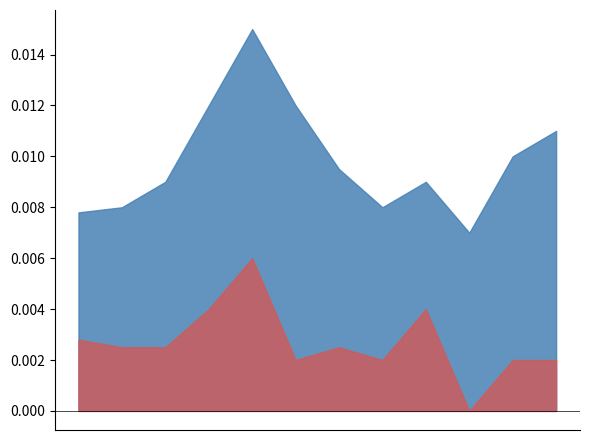

Which series has the largest range (max minus min)?

Umsatz